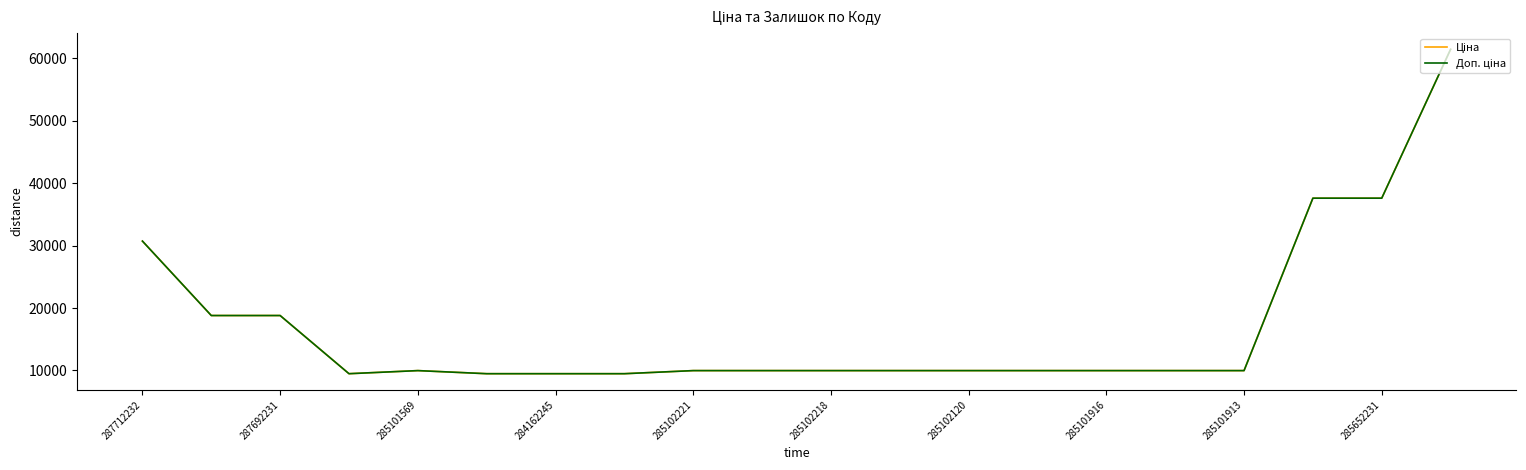

What is the difference between the second highest and minimum values in the Доп. ціна series?

28113.6